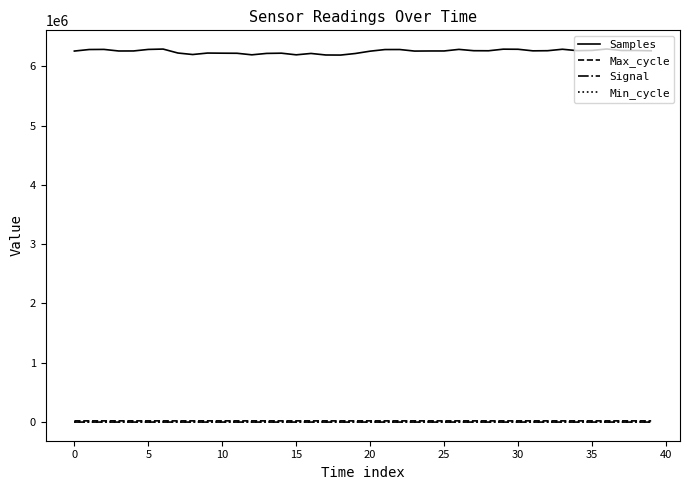

What is the smallest value displayed?

-96